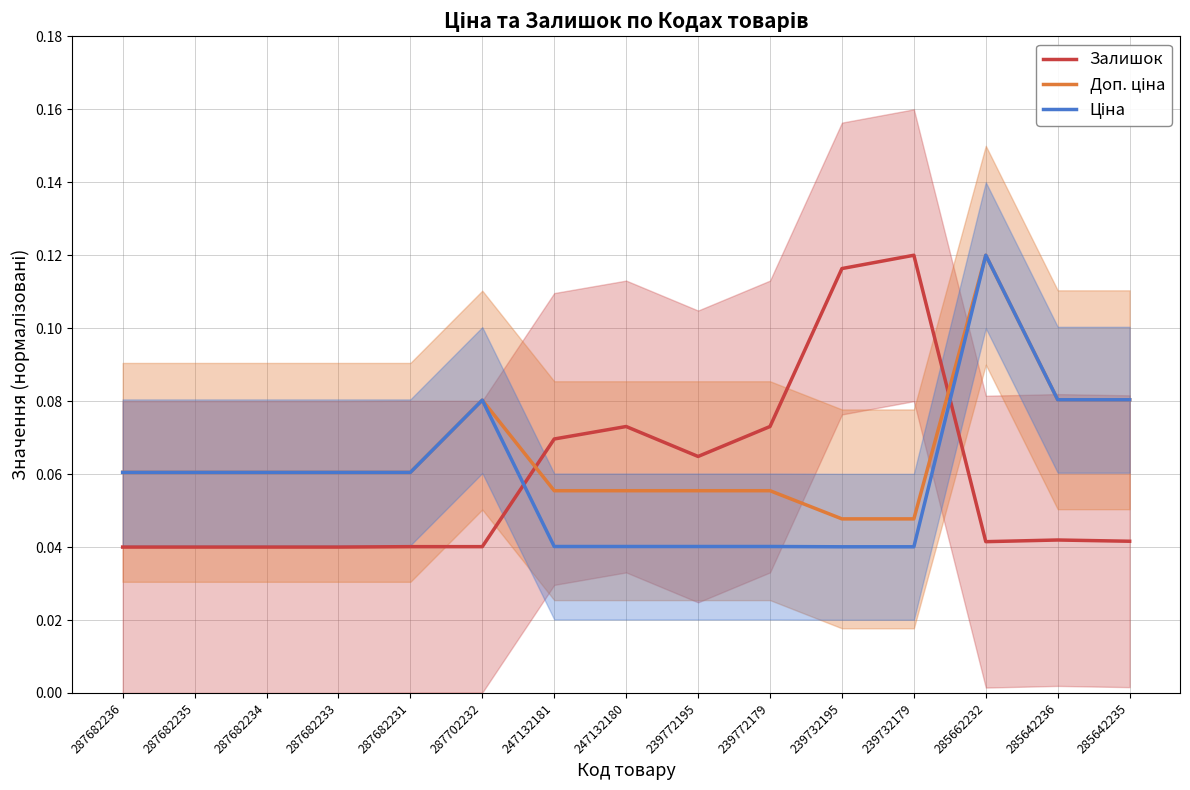

Between 287682234 and 239732179, which series saw the biggest shift?

Залишок